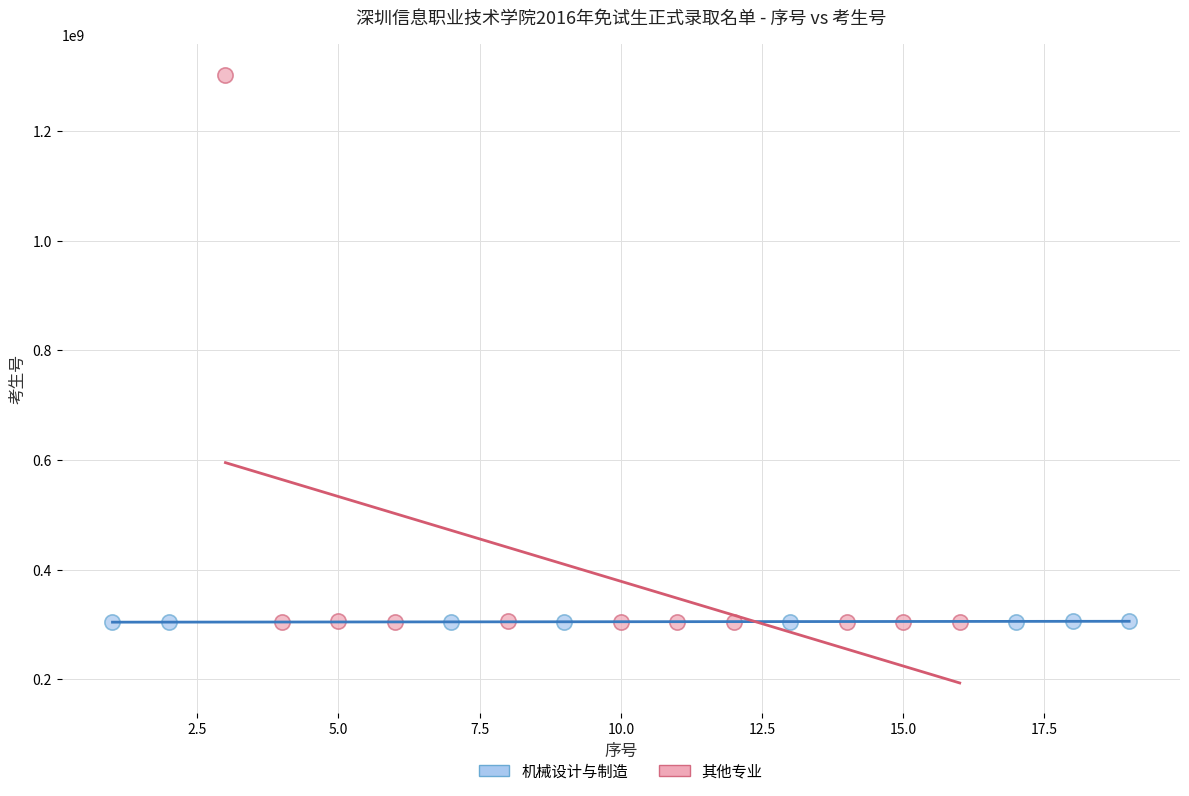

Which series reaches the maximum Y coordinate?

其他专业